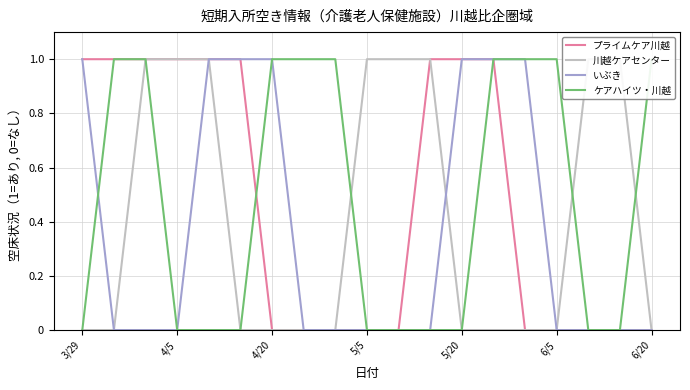

Count the いぶき values in the range 0 to 1.

19